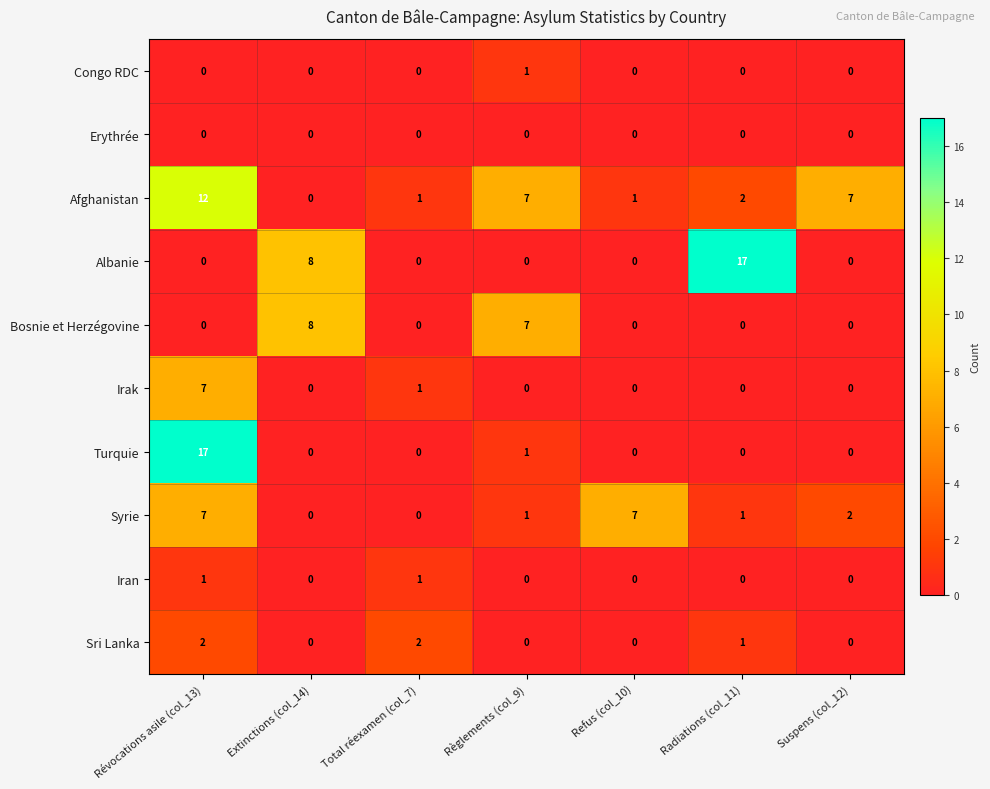

What is the spread (max minus min) of values at Radiations (col_11)?

17